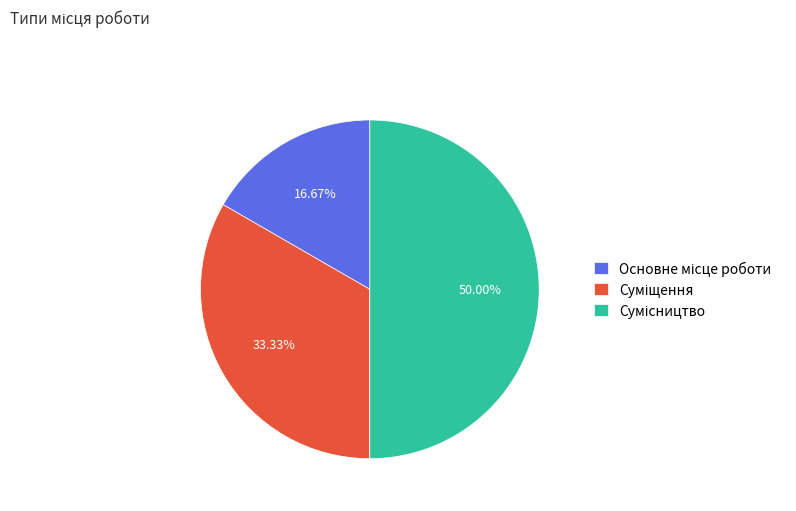

To the nearest percent, what percentage of the pie is Основне місце роботи?

17%